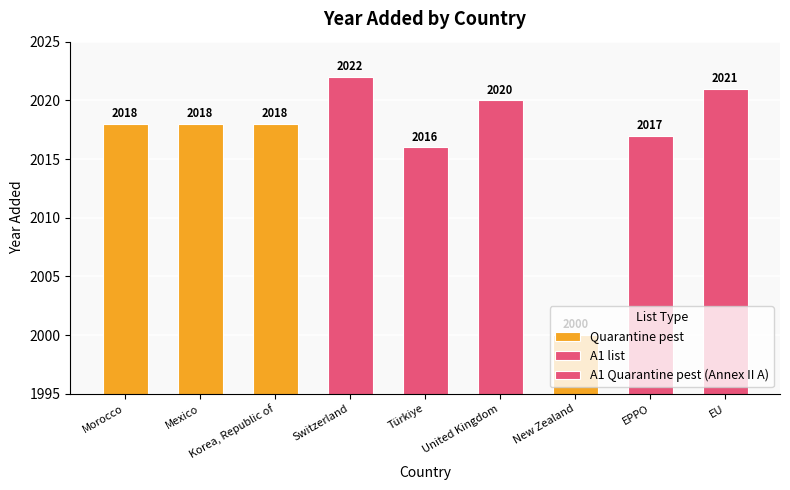

Rank the categories by value from lowest to highest.

New Zealand, Türkiye, EPPO, Morocco, Mexico, Korea, Republic of, United Kingdom, EU, Switzerland